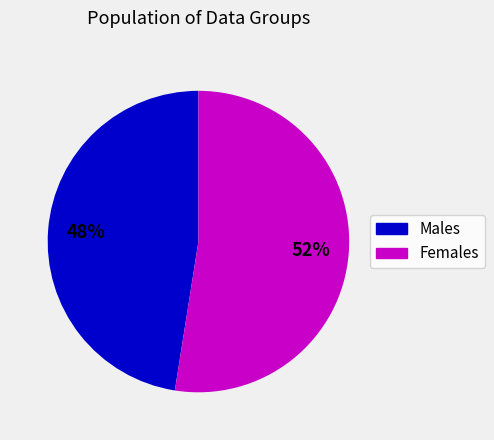

How many slices are in this pie chart?

2